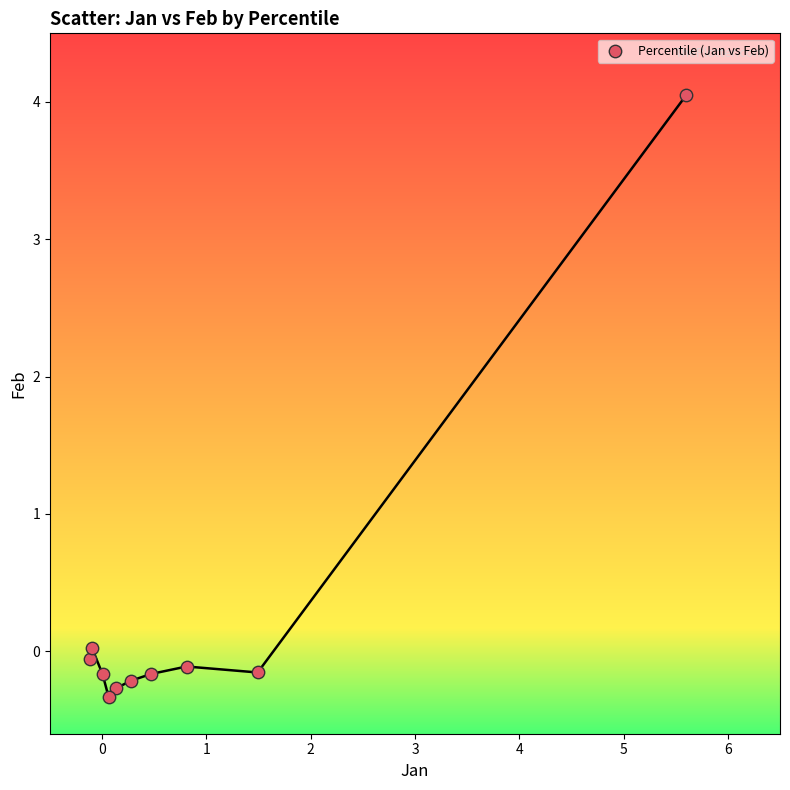

What is the average Y value?

0.3